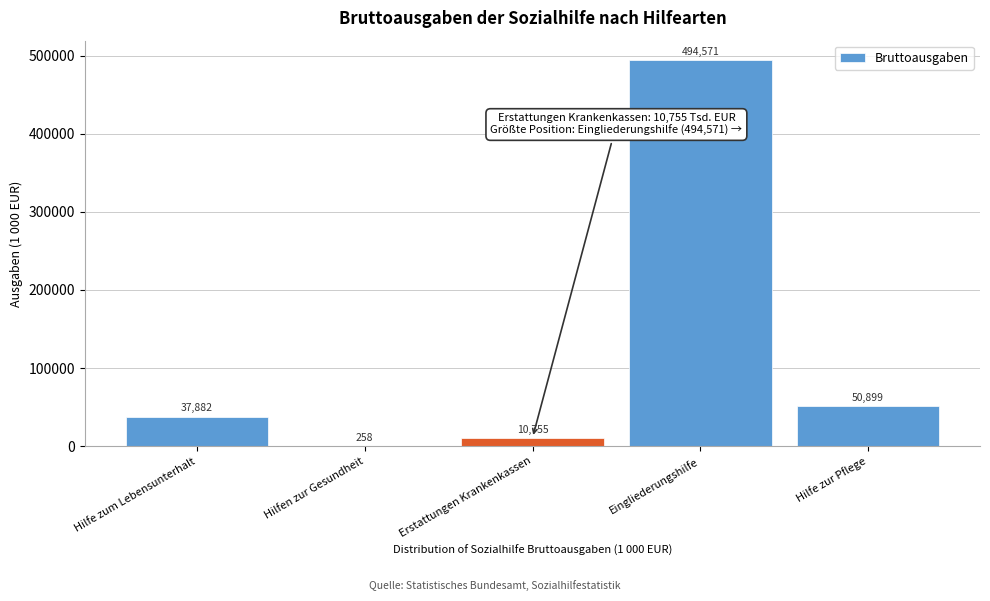

Reading right to left, list all the values displayed in this chart.

Hilfe zur Pflege=50899	Eingliederungshilfe=494571	Erstattungen Krankenkassen=10755	Hilfen zur Gesundheit=258	Hilfe zum Lebensunterhalt=37882